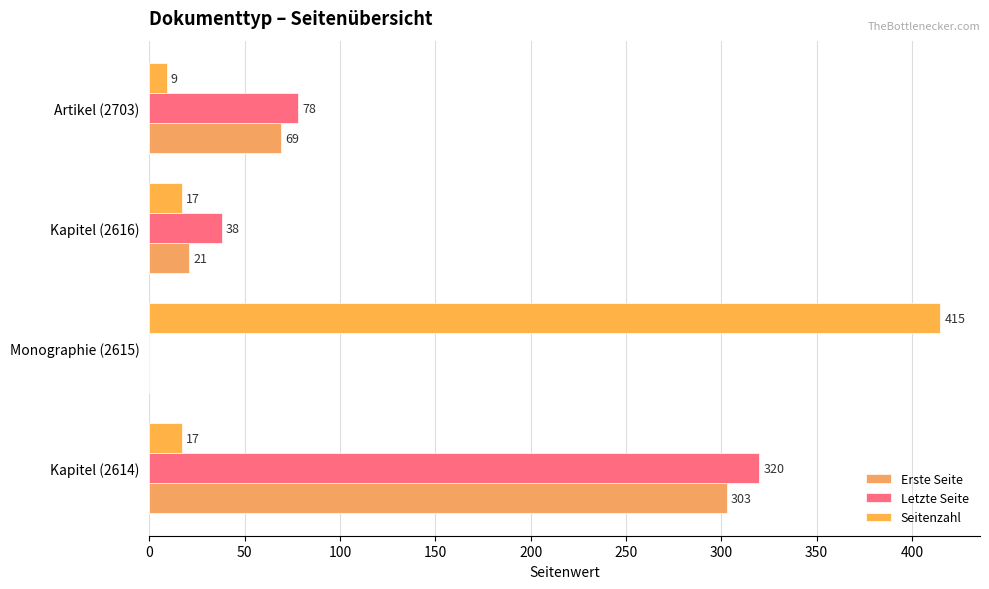

How many positive values does the Letzte Seite series have?

3